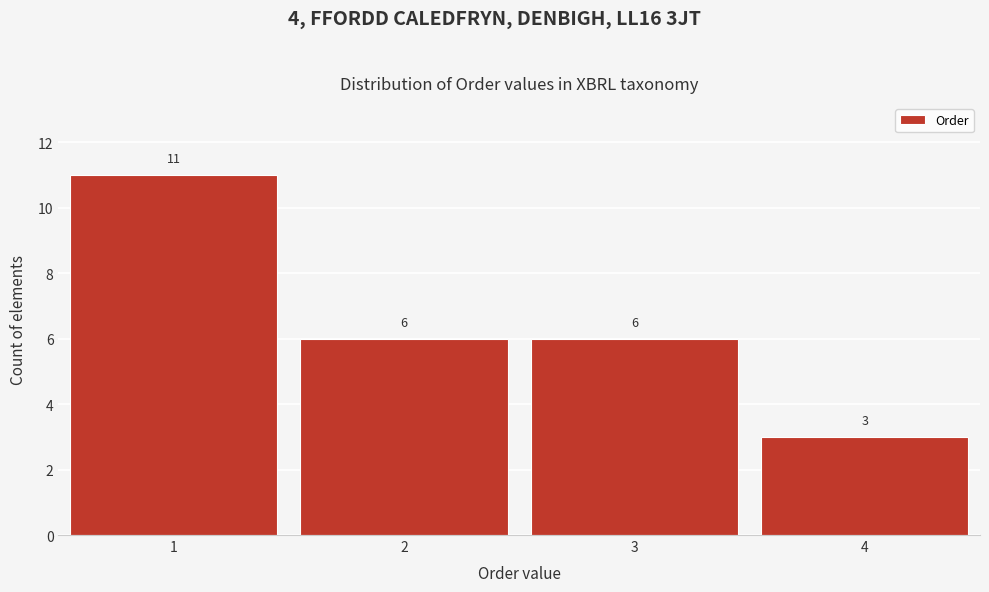

Reading left to right, what are all the values shown in this chart?

1=11	2=6	3=6	4=3